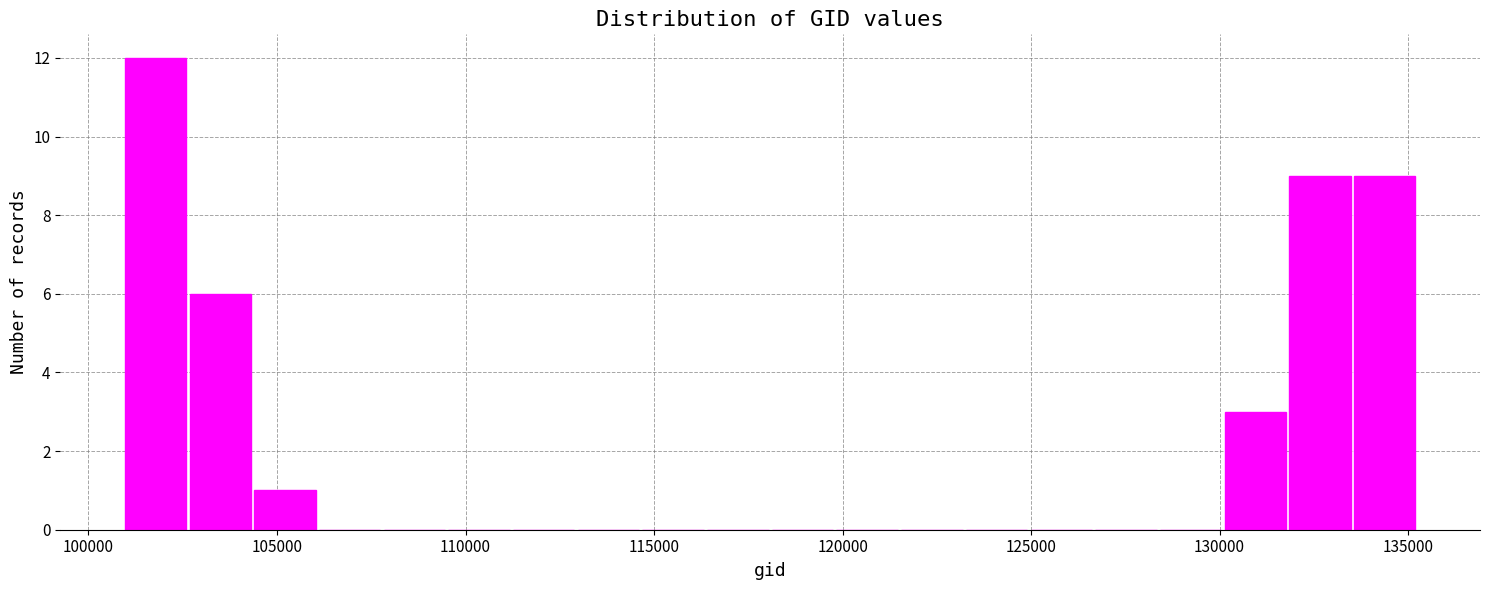

Read against the x-axis, roughly where is the centre of the tallest bar?

102000